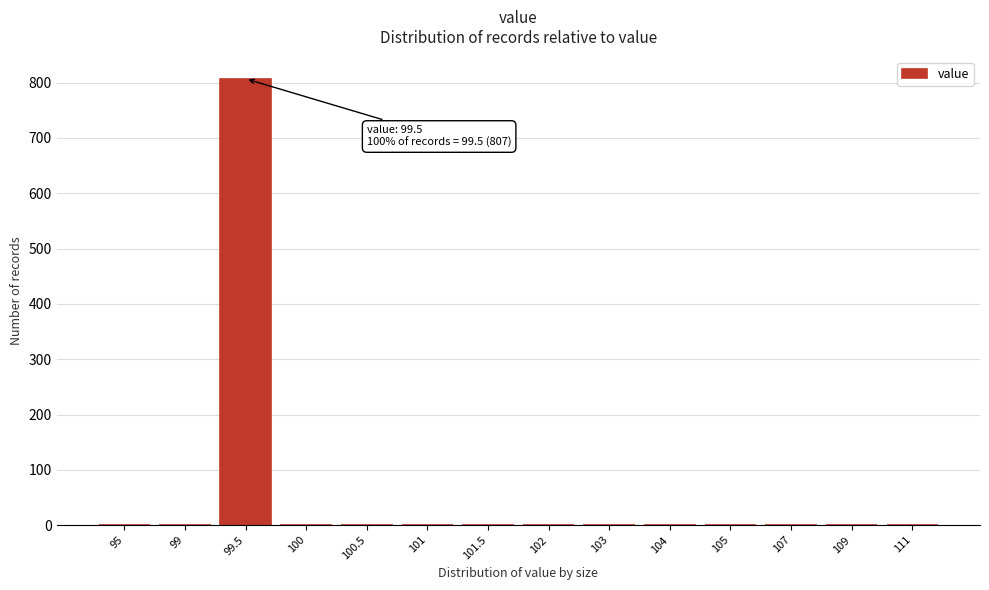

Reading right to left, extract all data points from this chart.

111=0	109=0	107=0	105=0	104=0	103=0	102=0	101.5=0	101=0	100.5=0	100=0	99.5=807	99=0	95=0